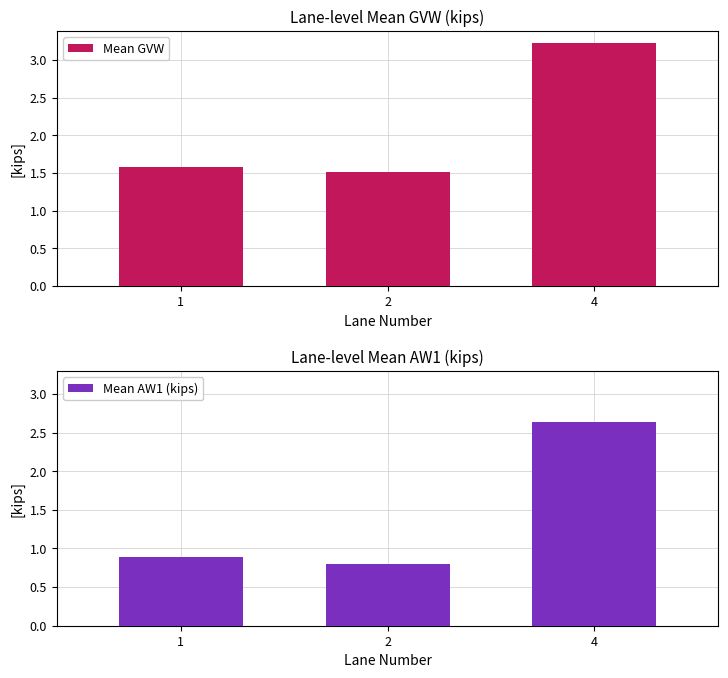

What is the average value of the Mean AW1 (kips) series?

1.4